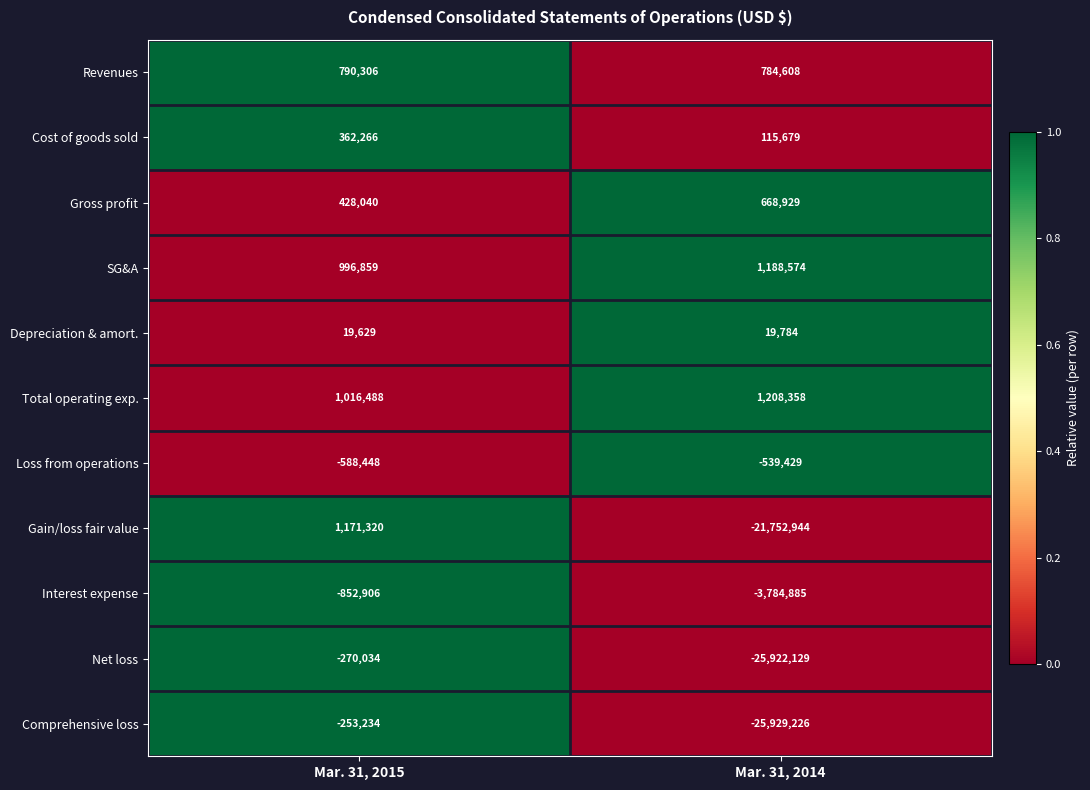

How many data points in Cost of goods sold are less than 362266?

1